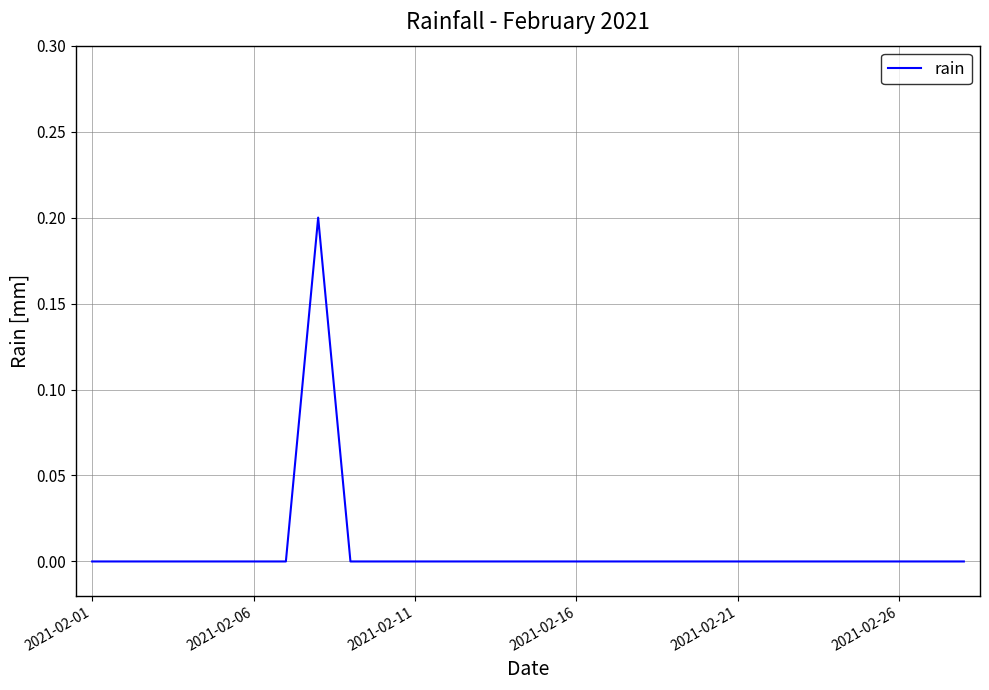

How many distinct data groups are displayed?

1